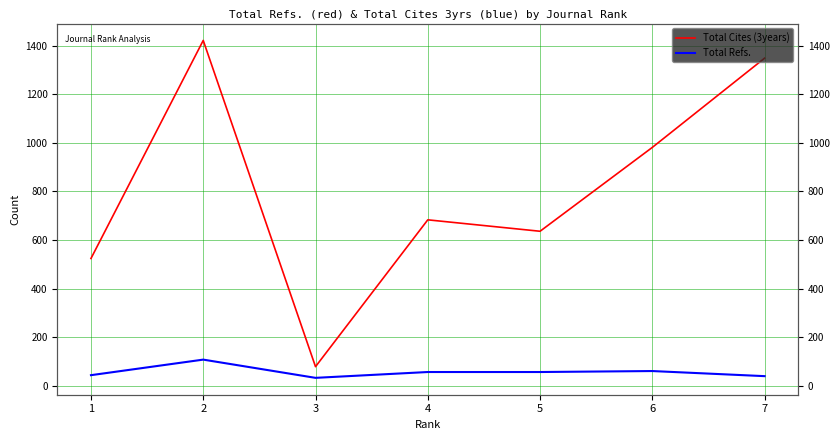

What is the total value across all series at 6?

1042